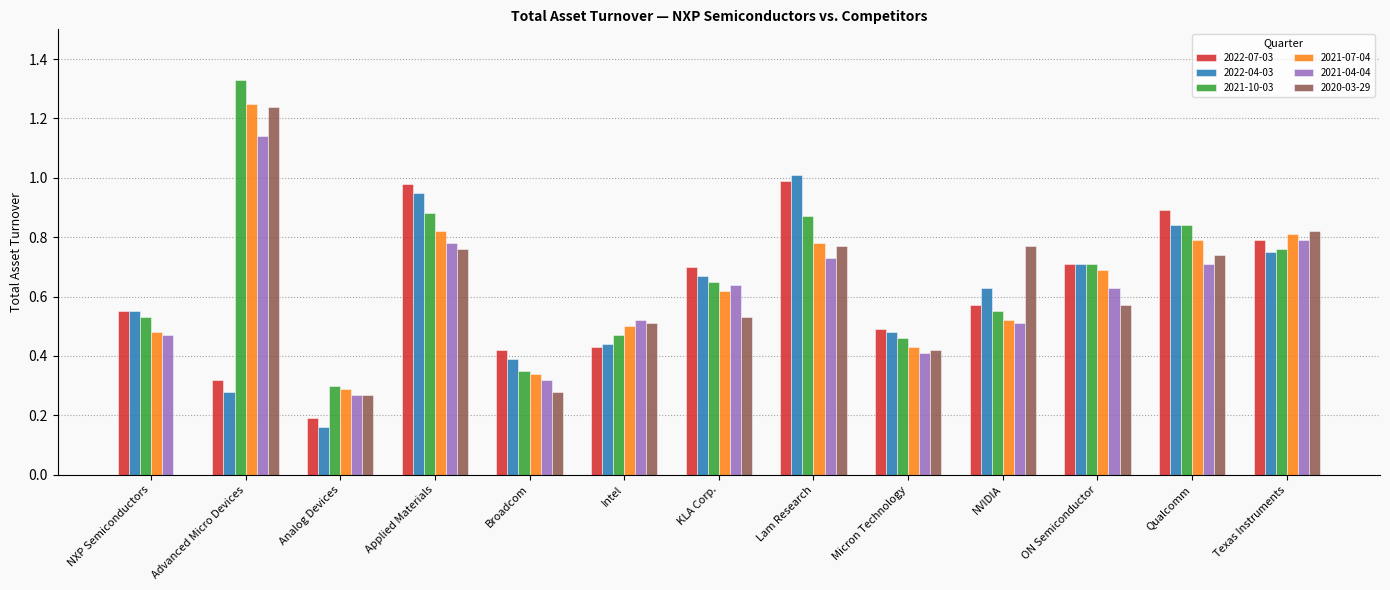

Does the chart contain stacked bars?

No